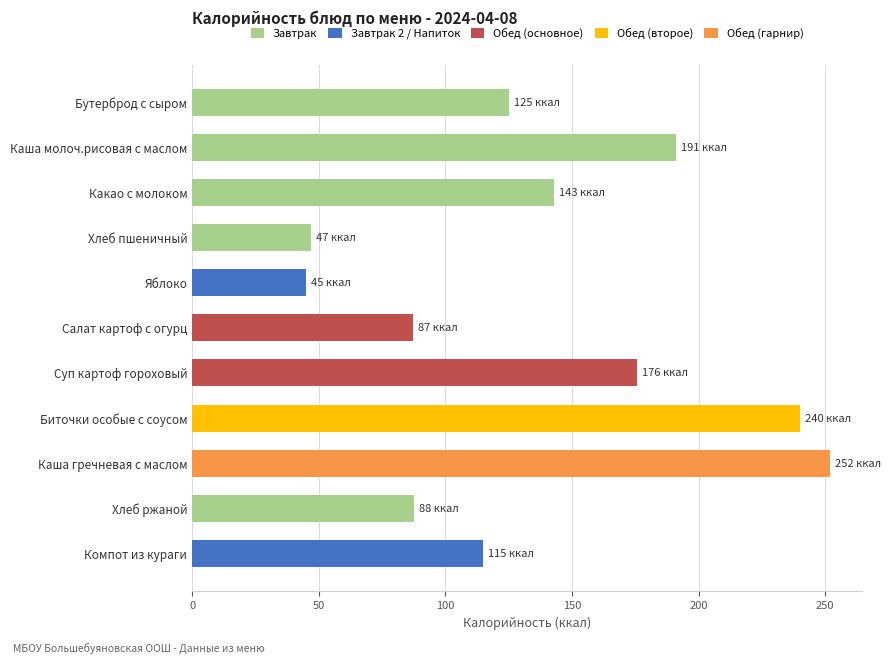

What is the approximate value at Компот из кураги?

114.8